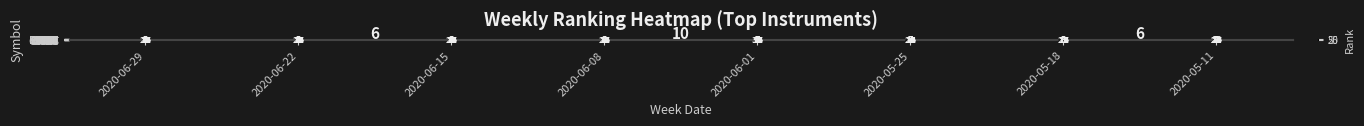

What is the highest value of the SPGI series?

17